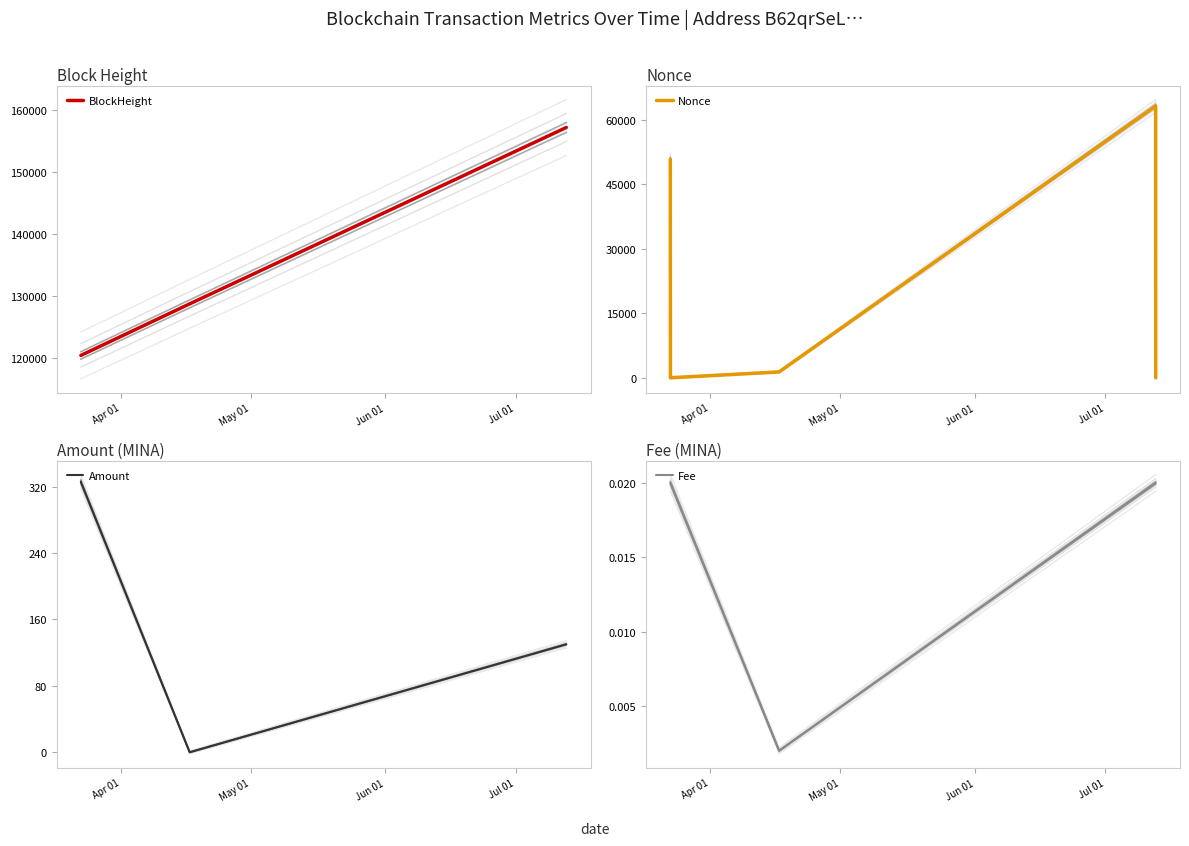

What is the maximum value for BlockHeight?

157122